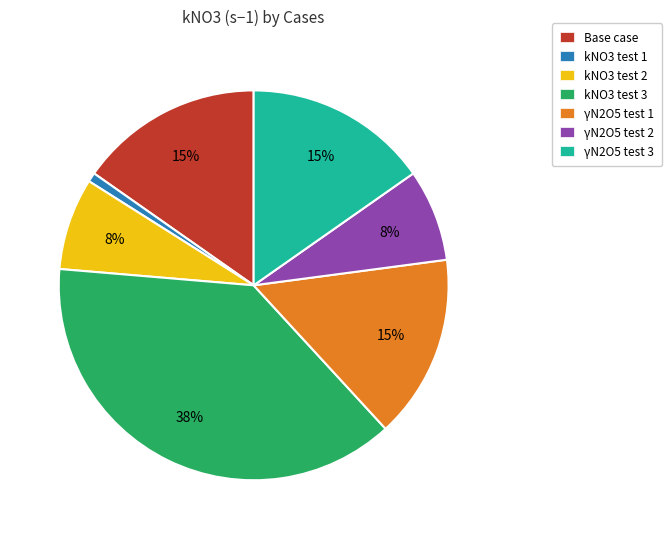

Which category has the smallest portion of the pie?

kNO3 test 1